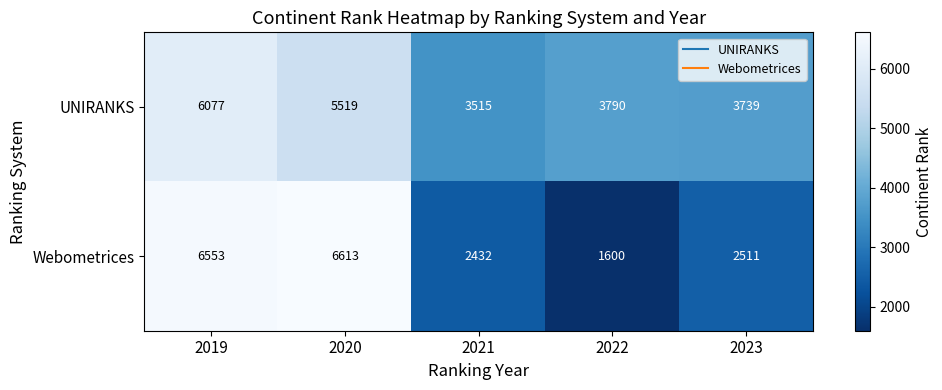

What is the difference between the UNIRANKS values at 2019 and 2020?

558